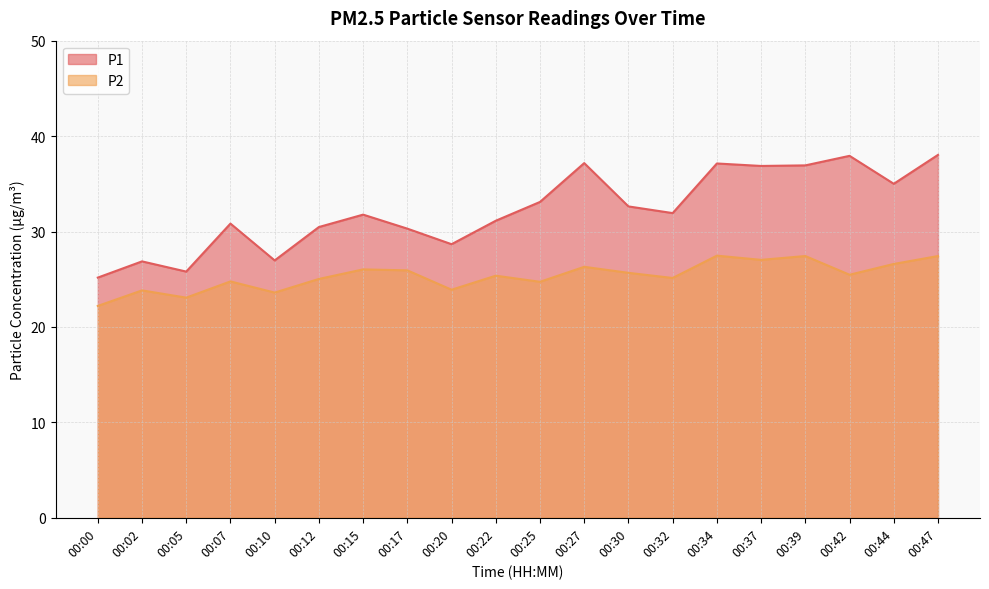

What is the value of the P1 point at the 17th from the left?

36.9